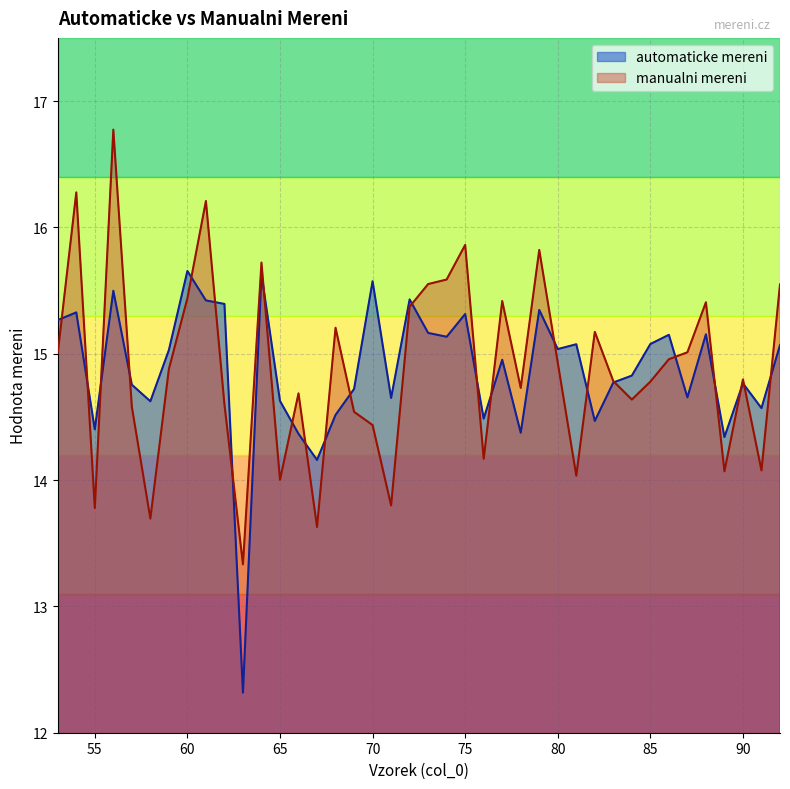

Where does the manualni mereni series first go above 14?

53